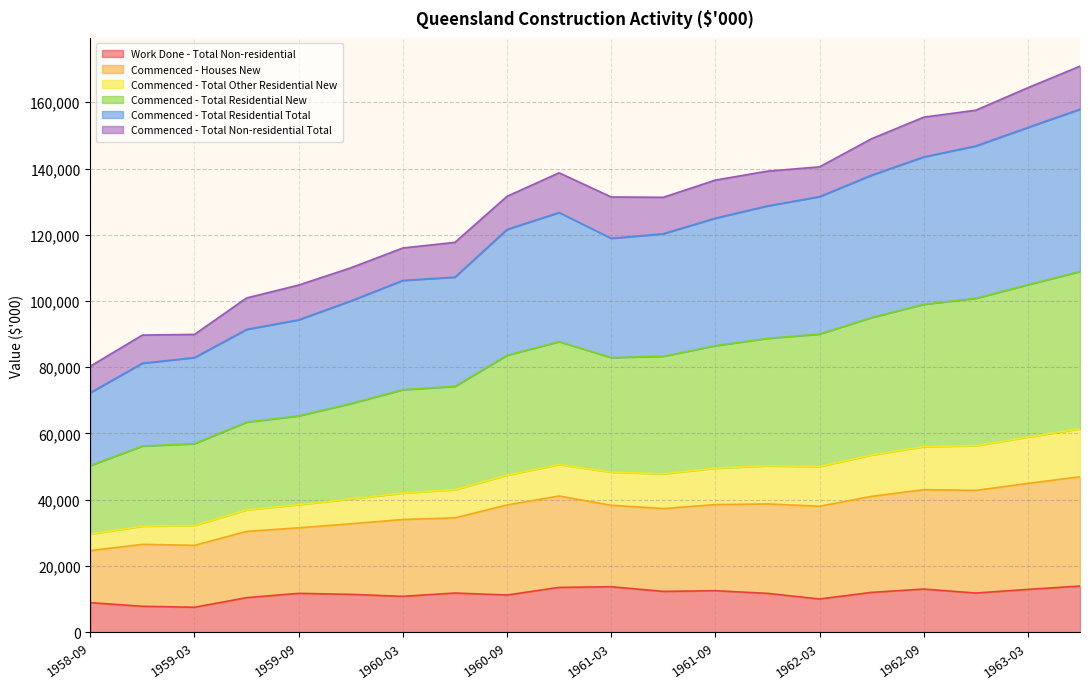

Is the value of Value of work commenced - Total Residential New at 1960-12 greater than the value of Value of work commenced - Total Other Residential New at 1962-12?

Yes